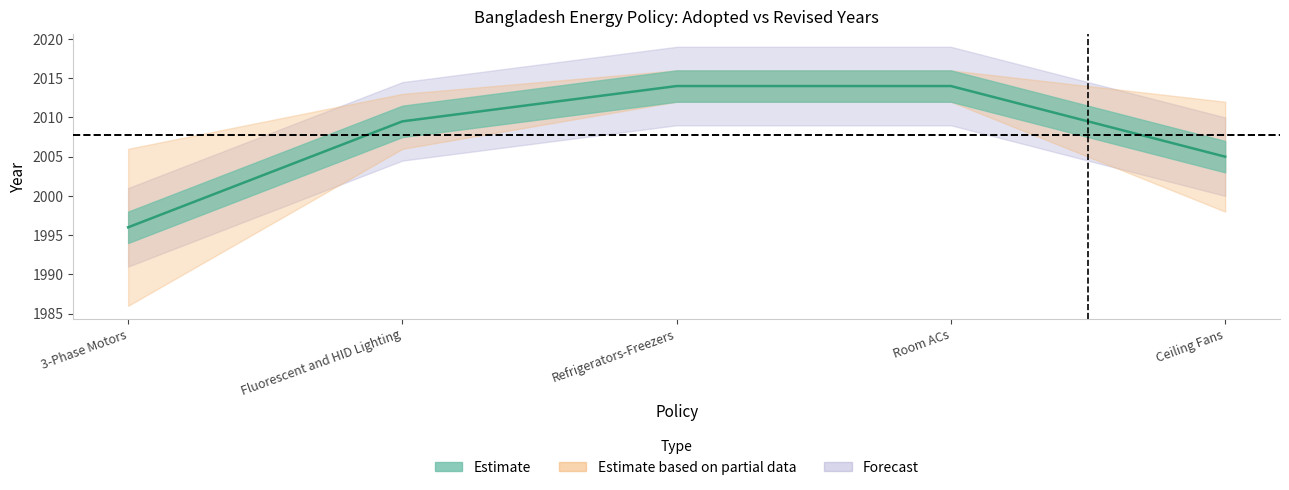

Which category has the lowest value across all series?

3-Phase Motors